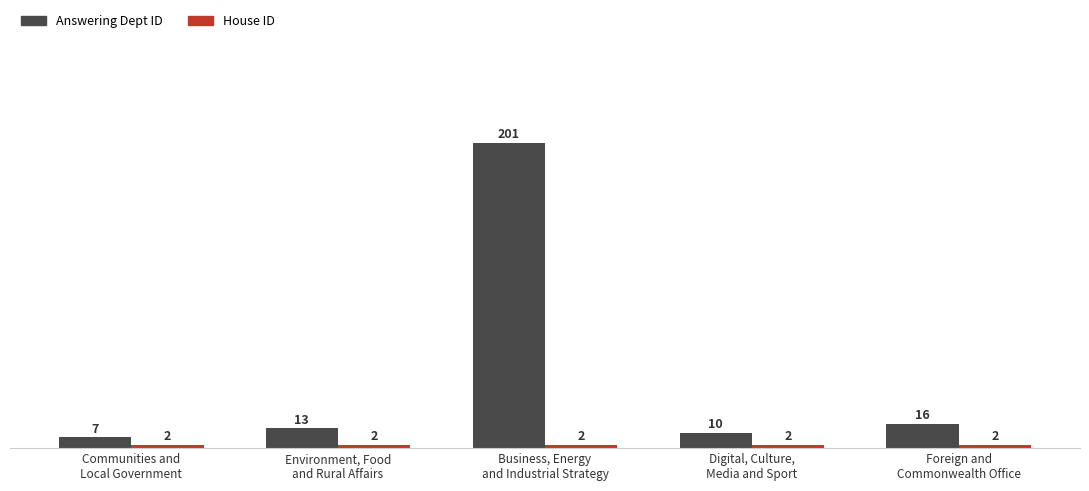

What is the total value across all series at Digital, Culture,
Media and Sport?

12